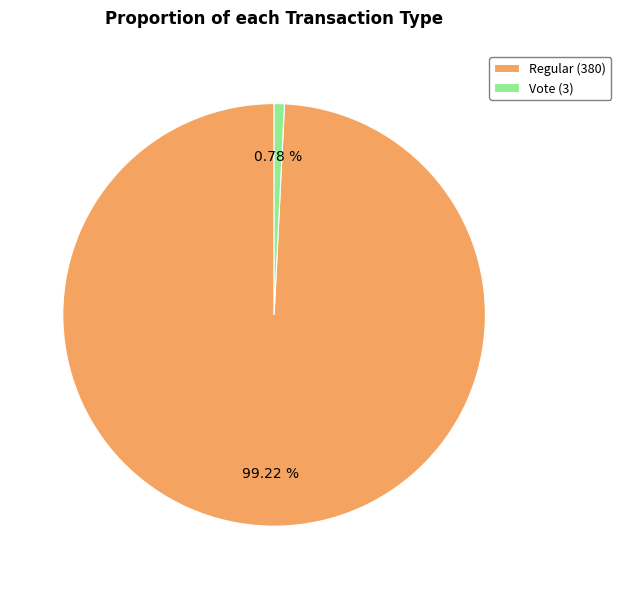

Combined, do Vote (3) and Regular (380) account for over 50%?

Yes